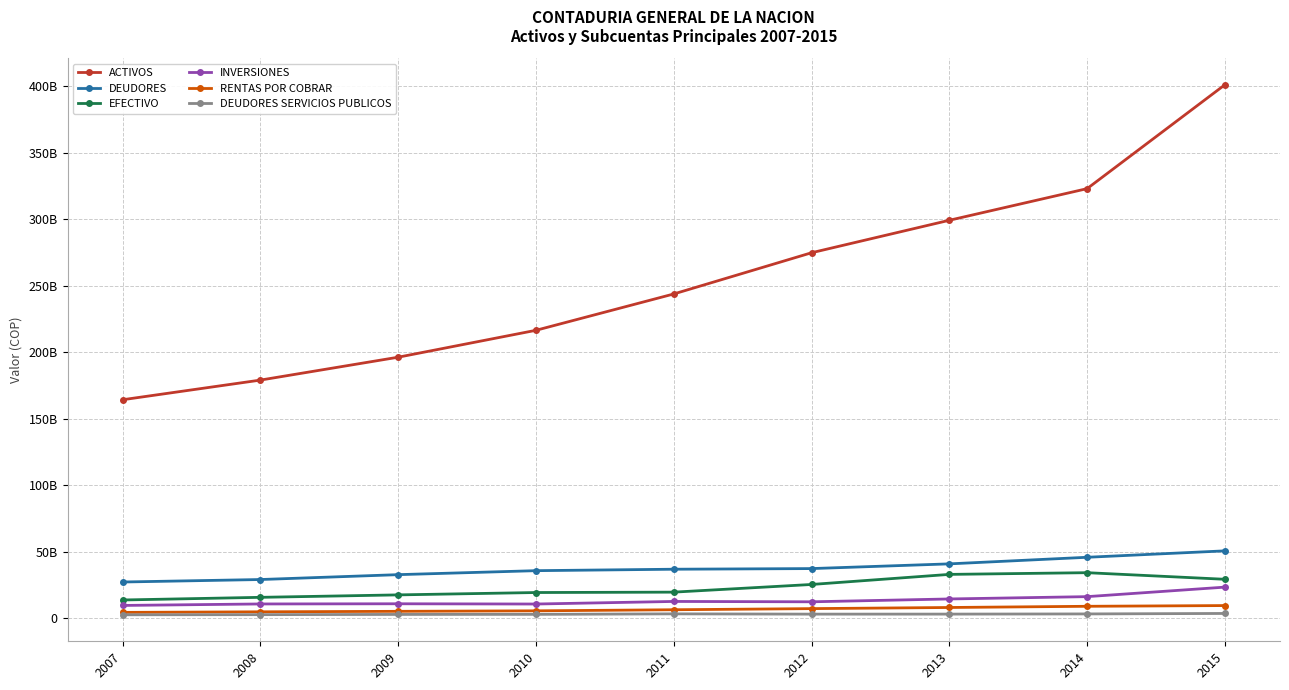

Is this an area chart (filled region under the line)?

No